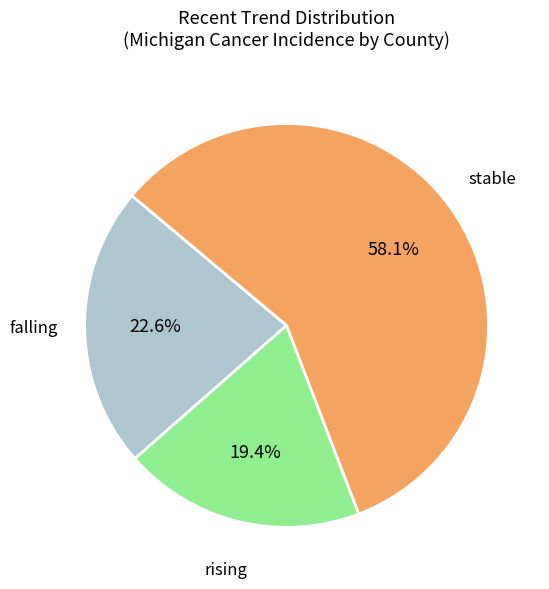

Is there a majority slice in this chart?

Yes